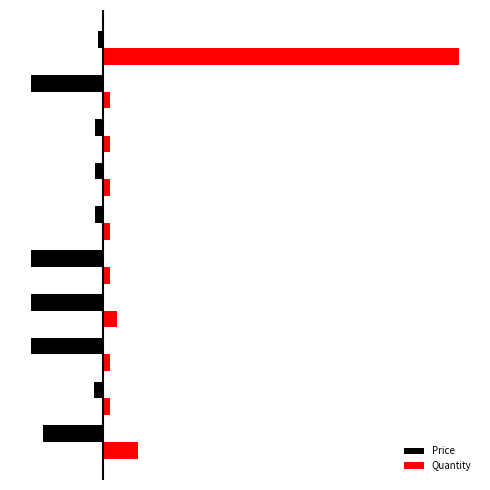

What is the difference between the maximum and minimum values in the Quantity series?

49.0